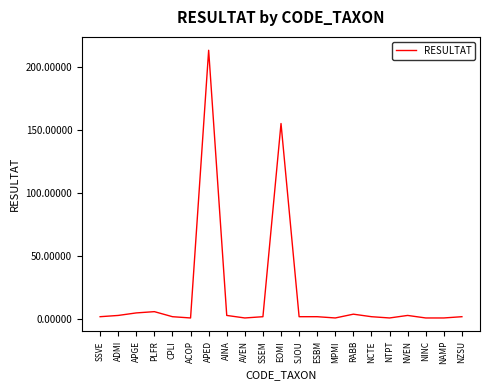

What value does the data have at APED, to the nearest 10?

210